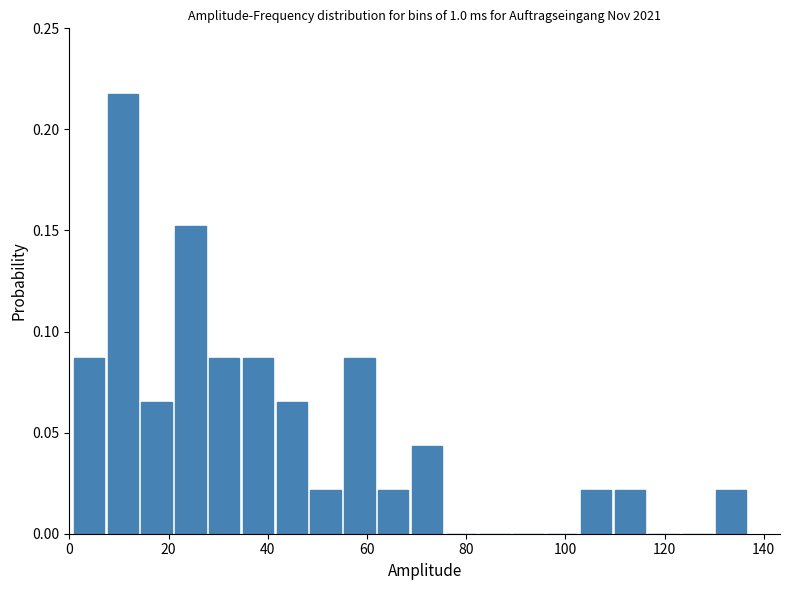

Read against the x-axis, roughly where is the centre of the tallest bar?

10